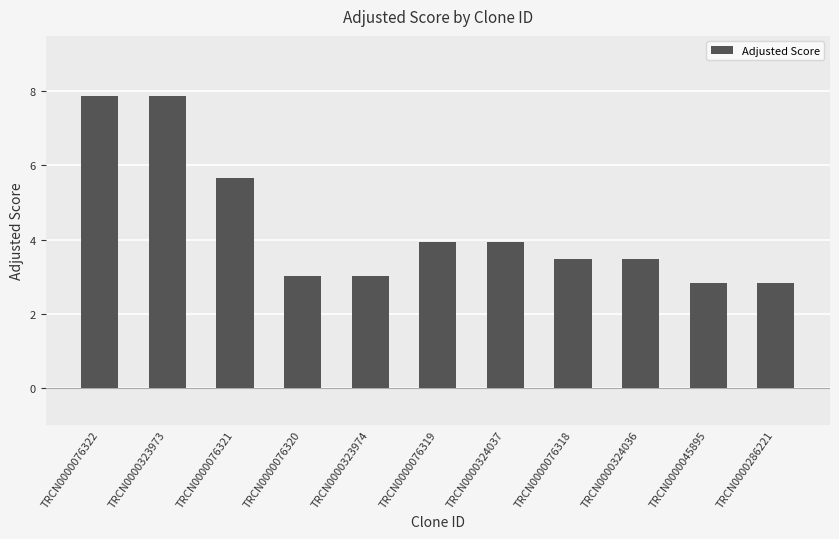

The value at TRCN0000323973 is 7.9. True or false?

True